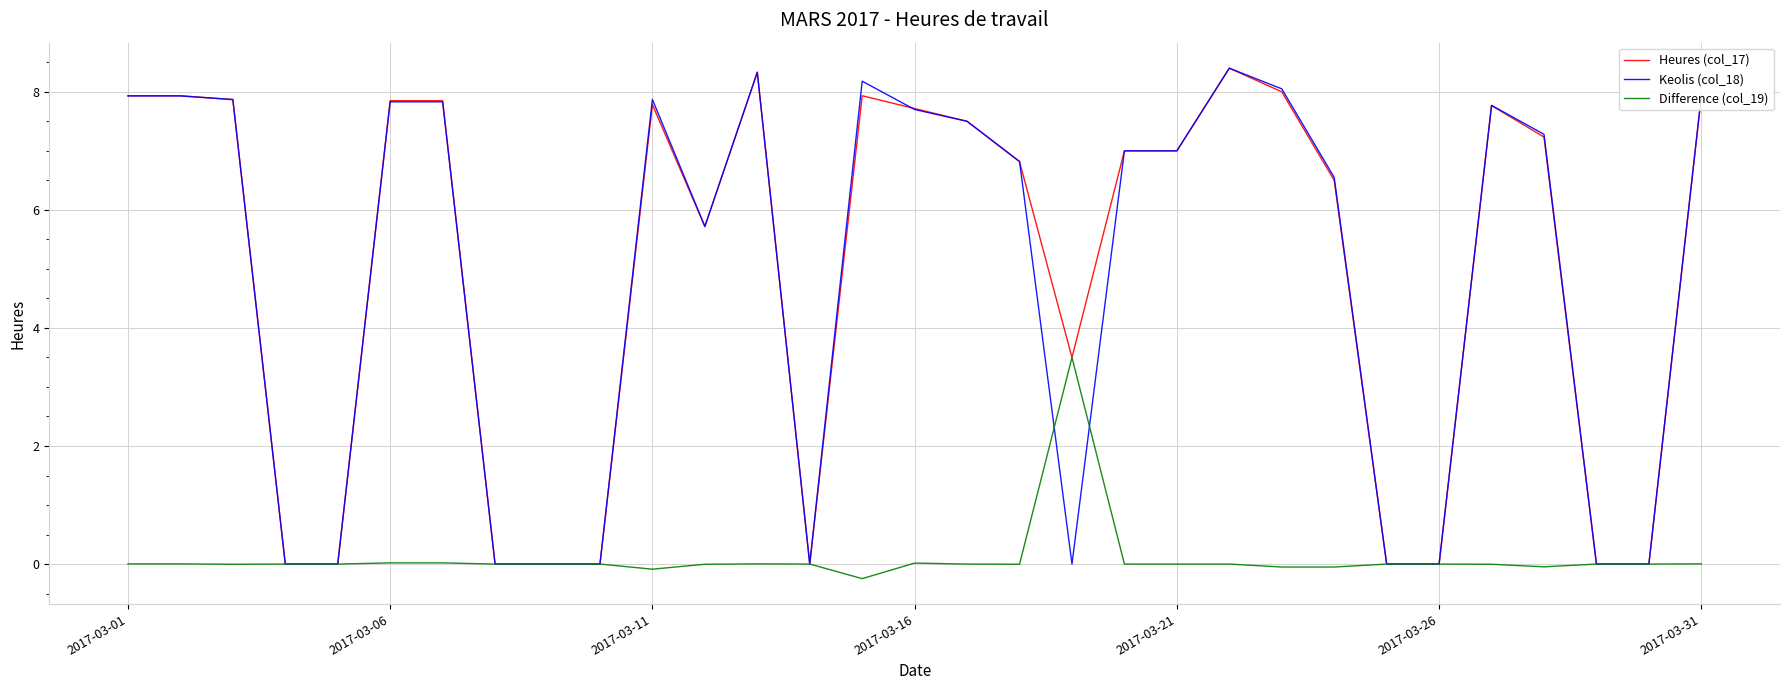

What is the difference between the maximum and minimum values in the Heures (col_17) series?

8.4